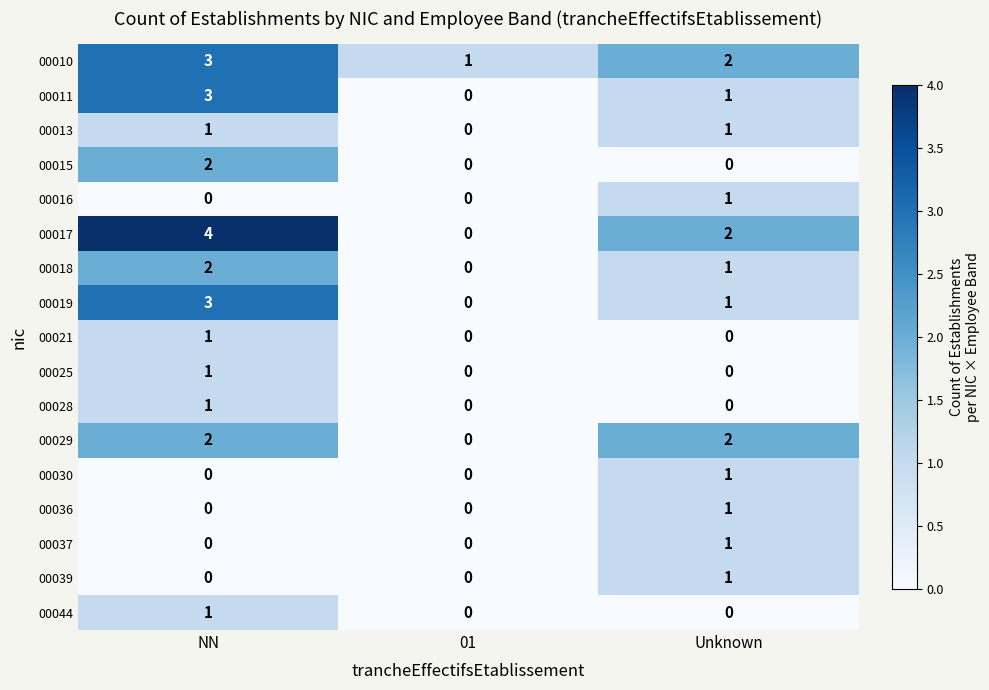

At which category is the sum across all series the highest?

NN